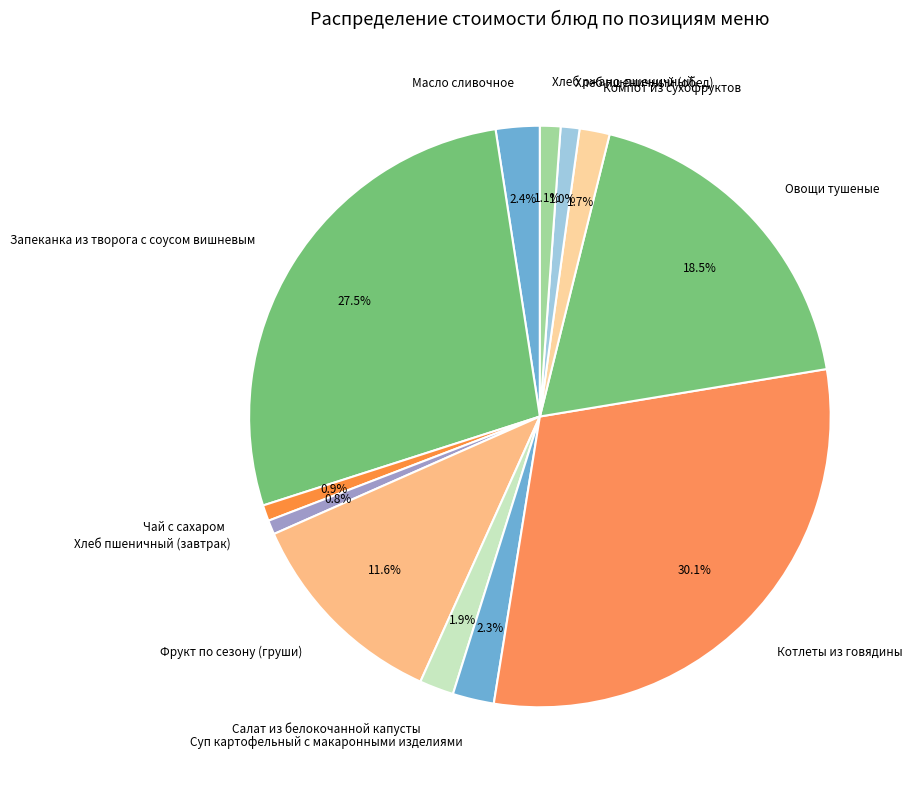

Is there a majority slice in this chart?

No